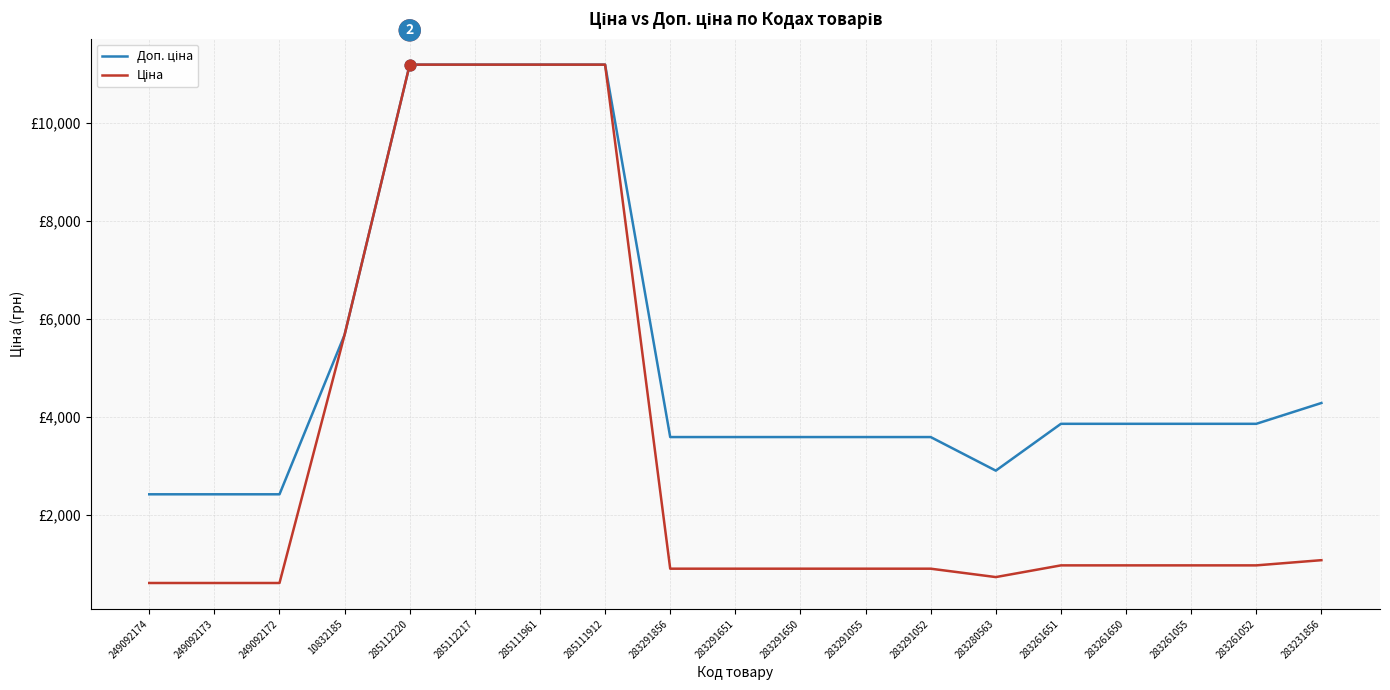

At which category is the sum across all series the highest?

285112220